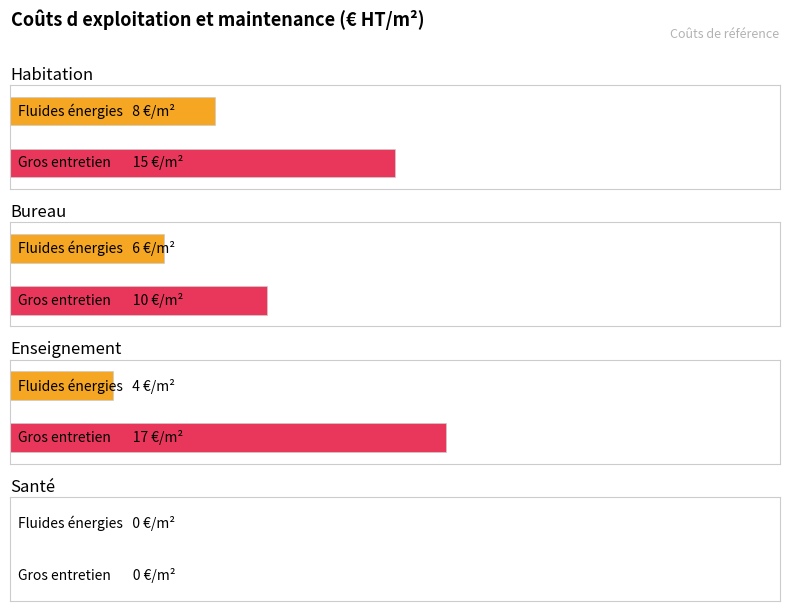

Does the chart contain stacked bars?

No